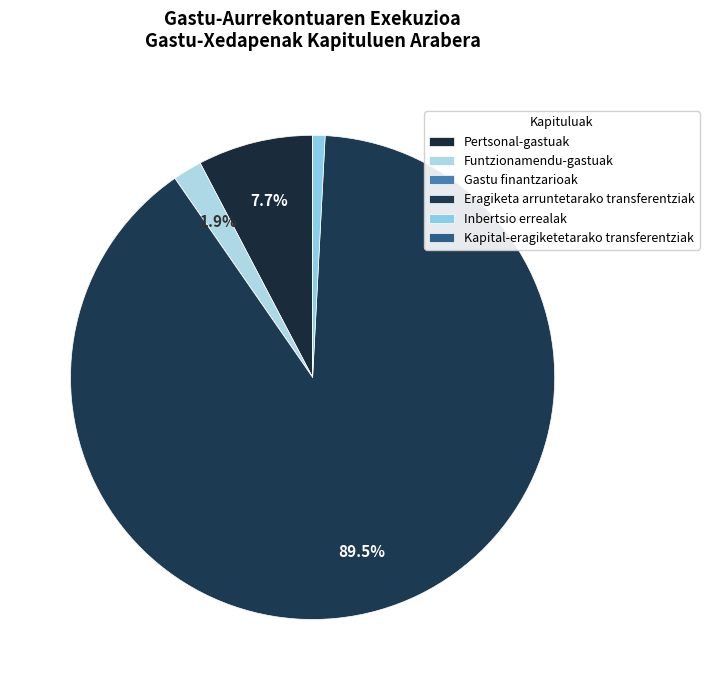

To the nearest percent, what portion does Funtzionamendu-gastuak represent?

2%